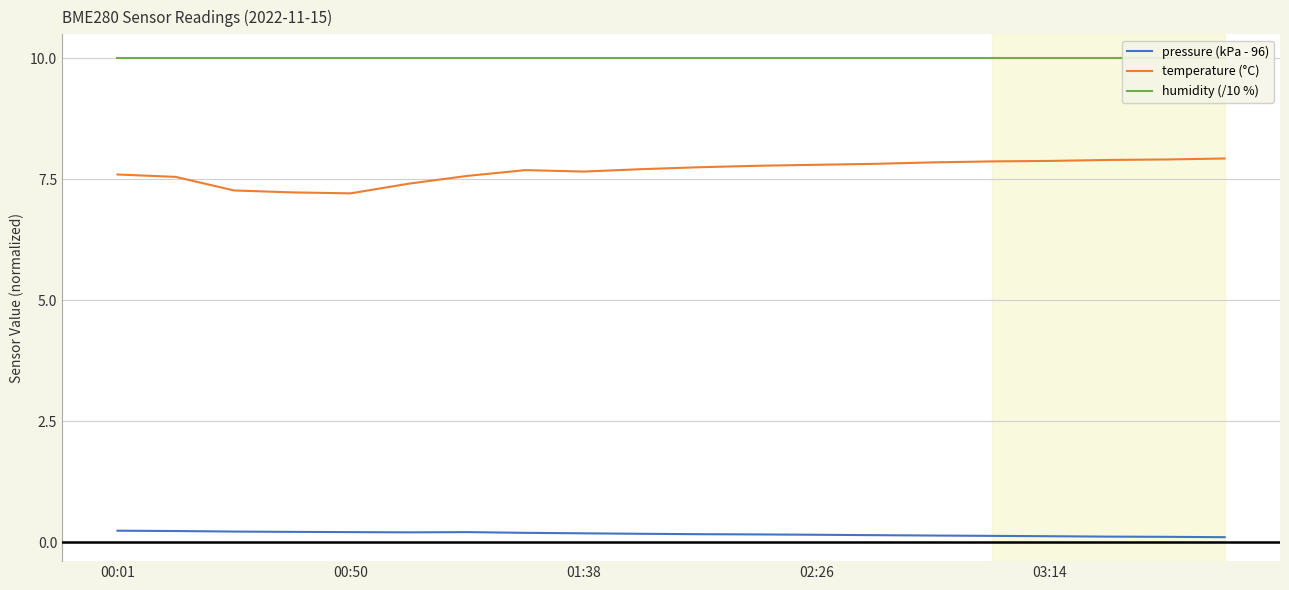

Which series has the largest total across all categories?

humidity (/10 %)